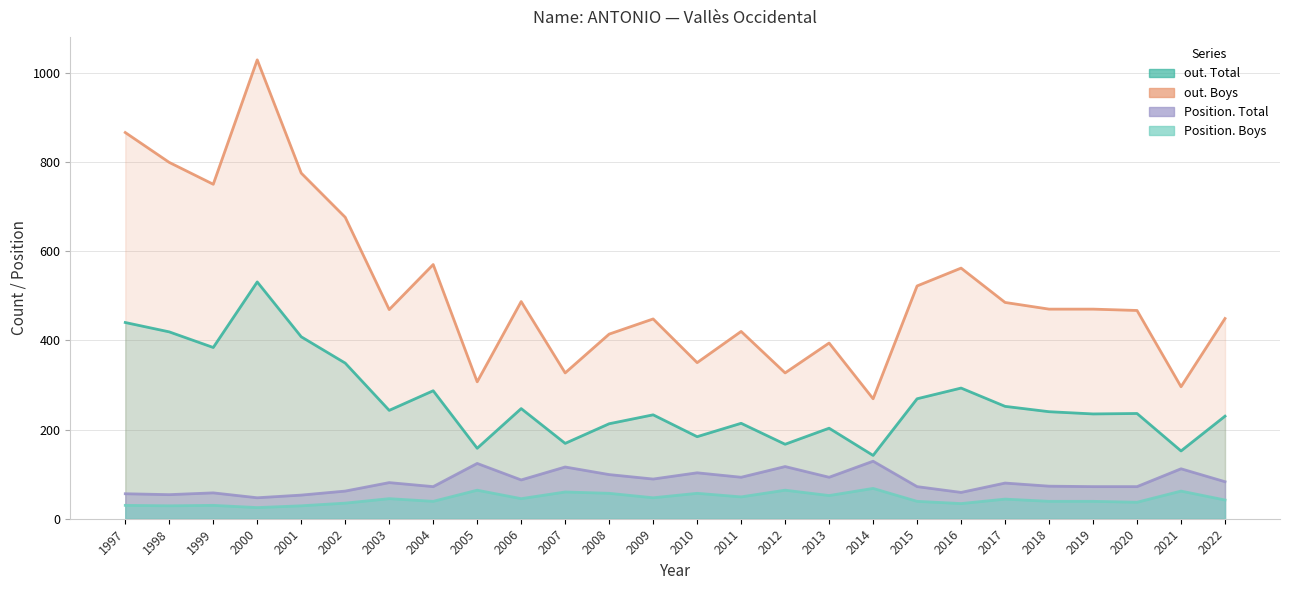

What is the difference between the Position. Total values at 2012 and 2003?

36